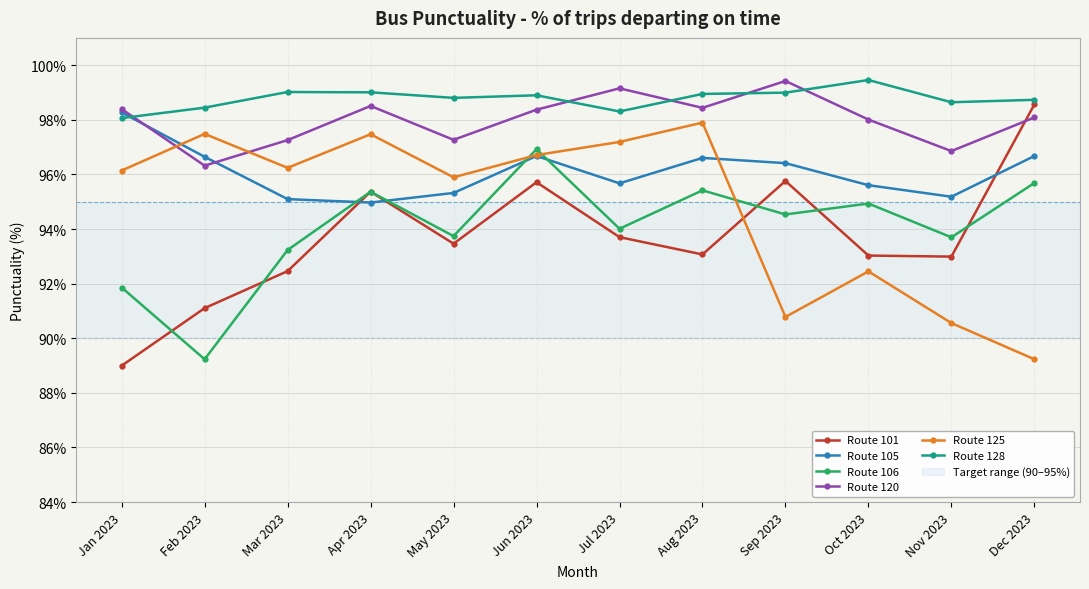

List the labels in order of Route 128 value, smallest first.

Jan 2023, Jul 2023, Feb 2023, Nov 2023, Dec 2023, May 2023, Jun 2023, Aug 2023, Sep 2023, Apr 2023, Mar 2023, Oct 2023